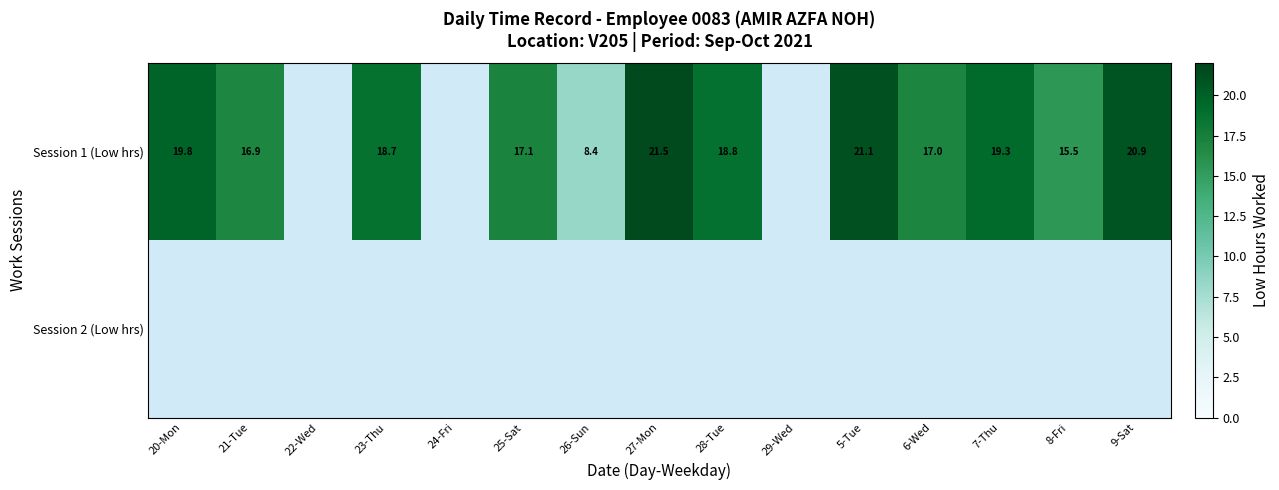

How many values in Session 1 (Low hrs) are above zero?

12